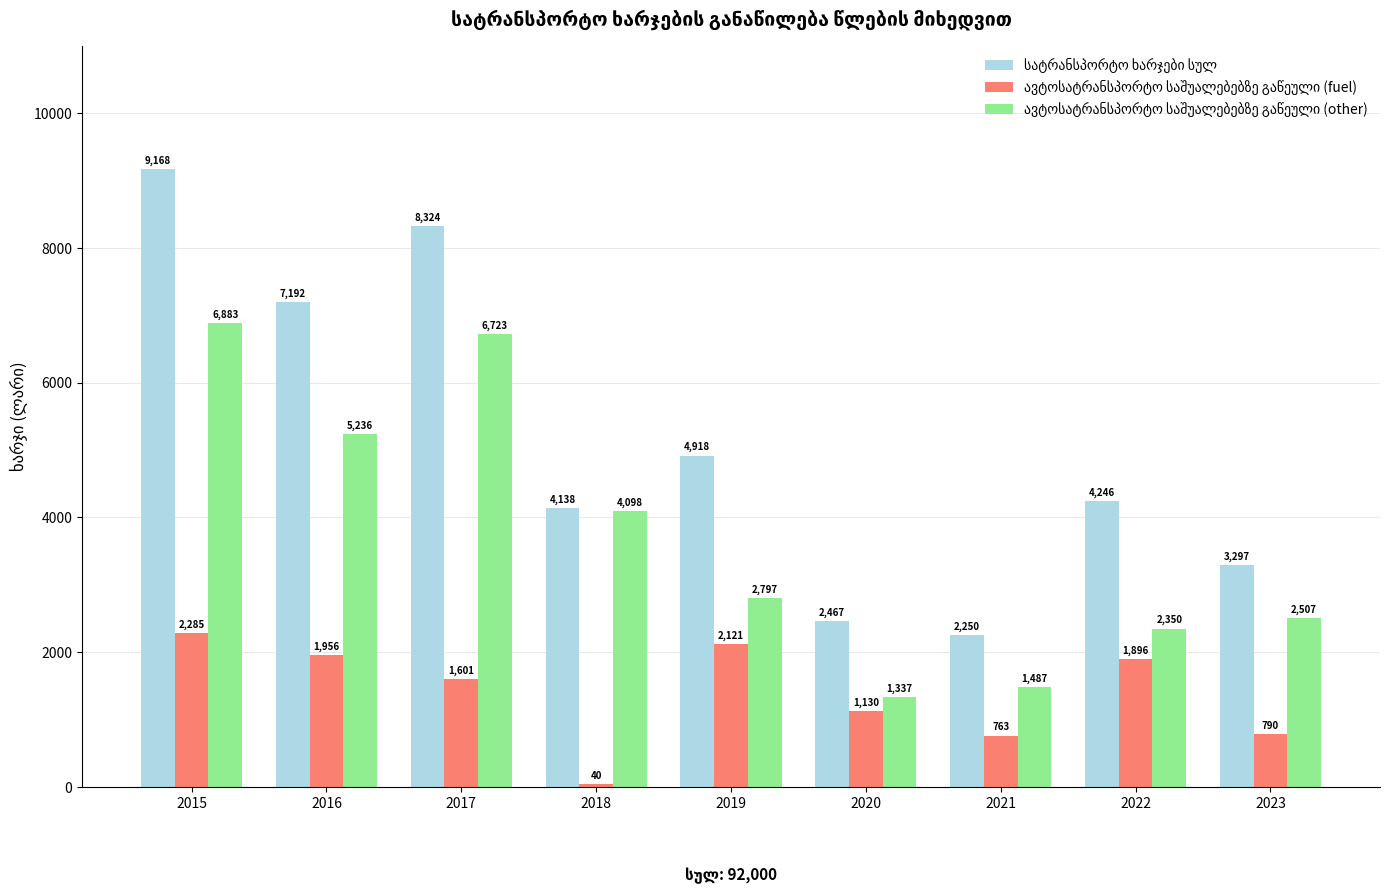

At which category does the chart reach its peak across all series?

2015